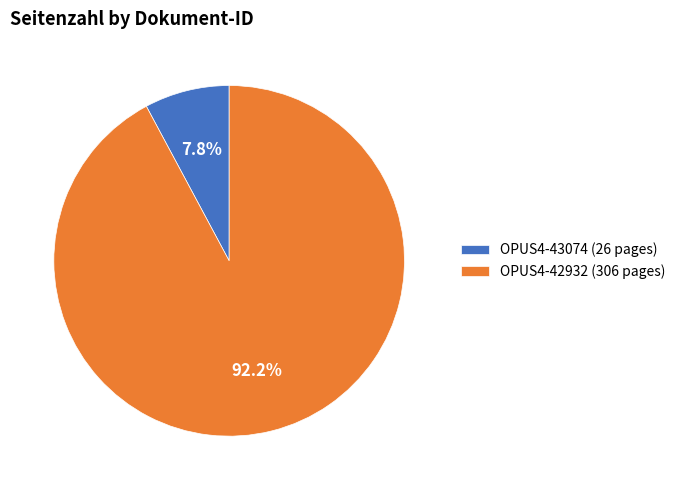

Between OPUS4-43074 and OPUS4-42932, which is larger?

OPUS4-42932